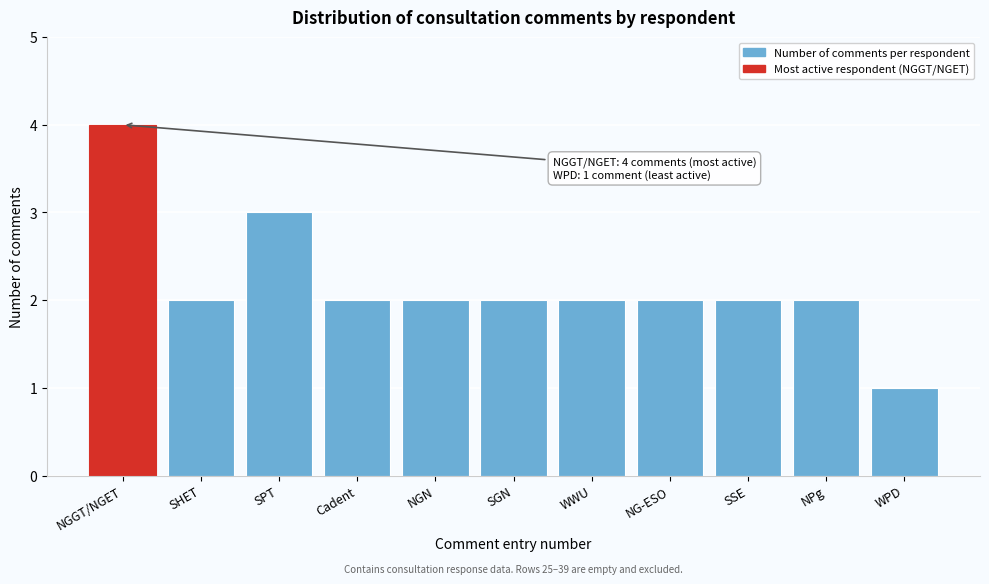

Reading right to left, list all the values displayed in this chart.

1	2	2	2	2	2	2	2	3	2	4